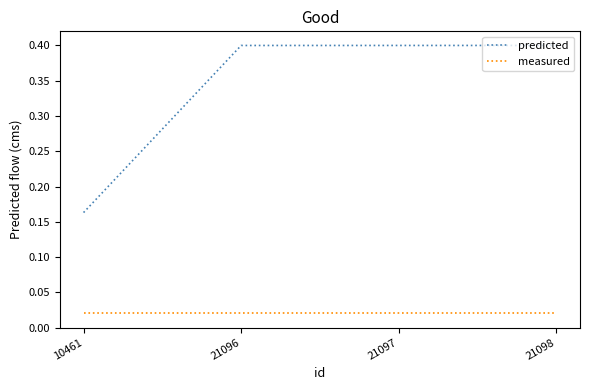

The predicted series shows 0.0 at 10461. True or false?

False